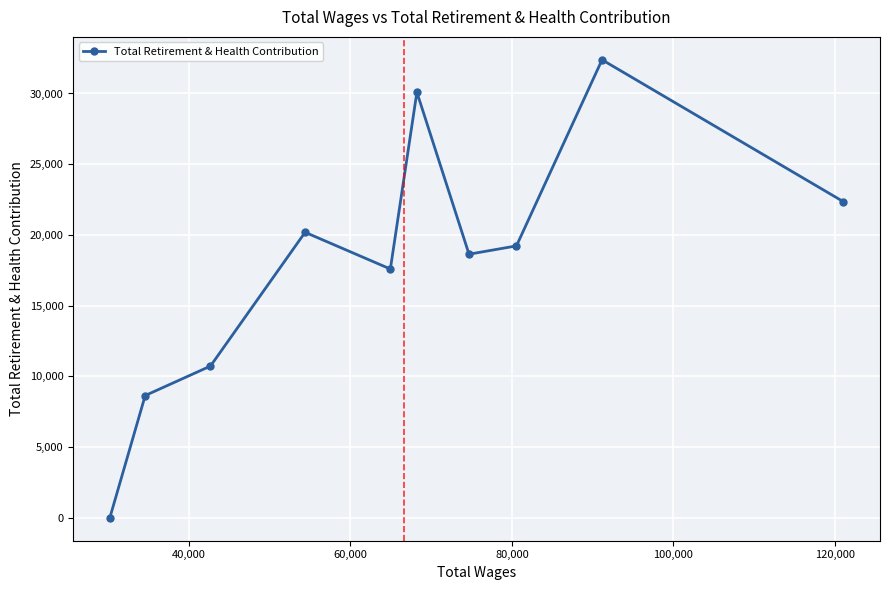

What is the value of the 5th point from the left?

17589